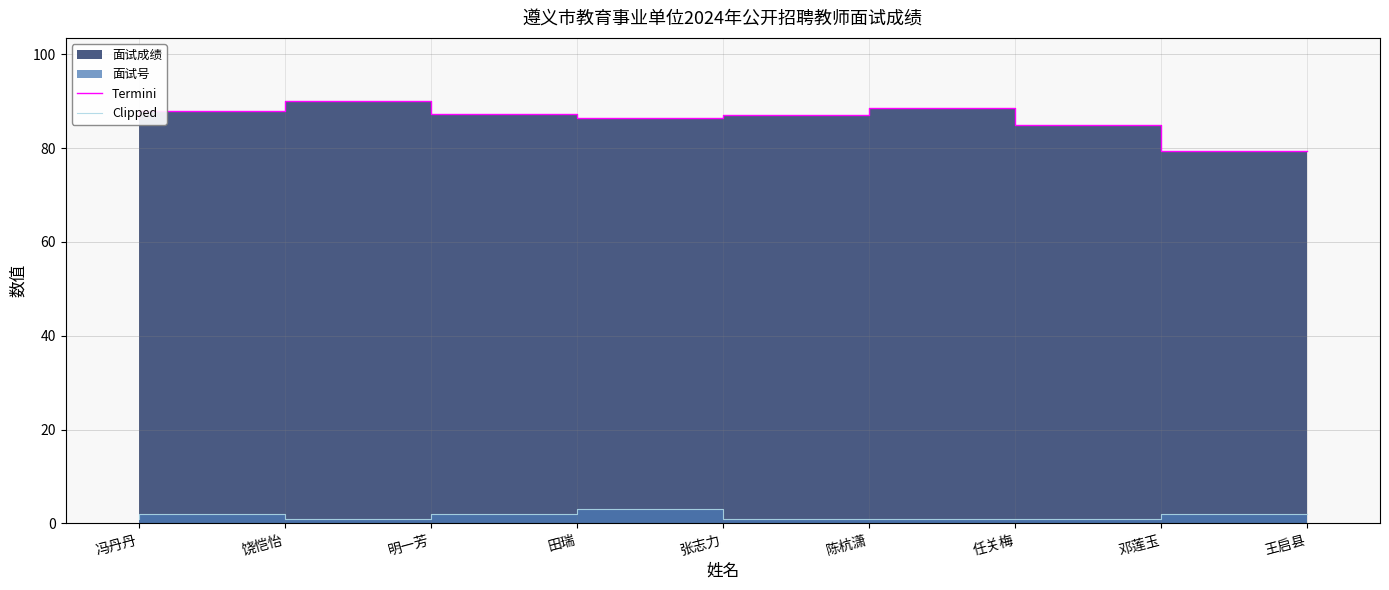

What is the spread (max minus min) of values at 王启县?

77.3